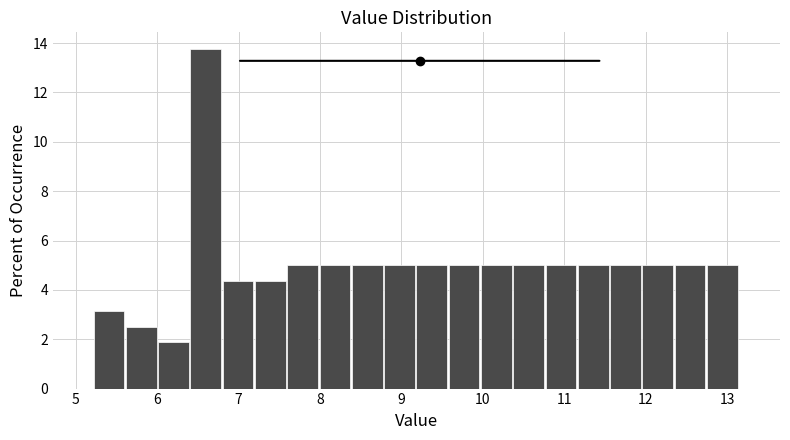

Read against the x-axis, roughly where is the centre of the tallest bar?

6.6